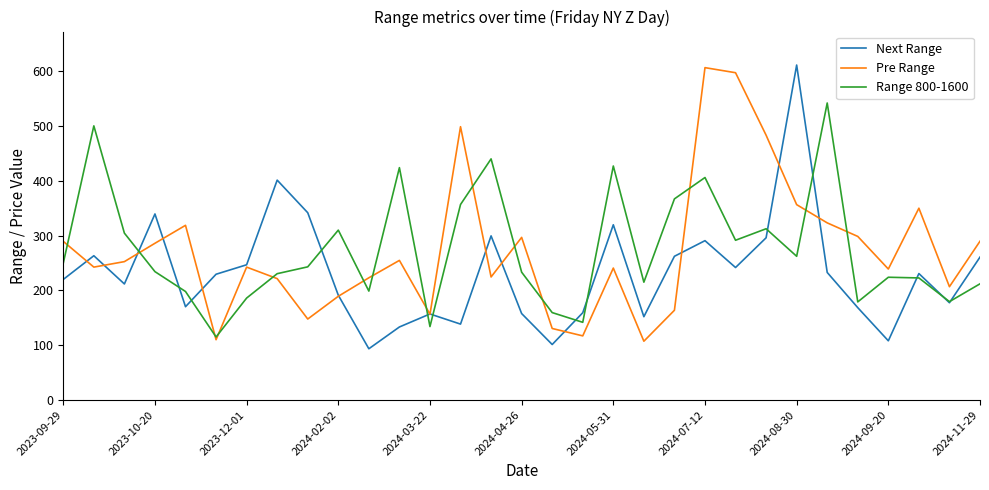

True or false: Range 800-1600 has more than 2 interior local peaks.

True